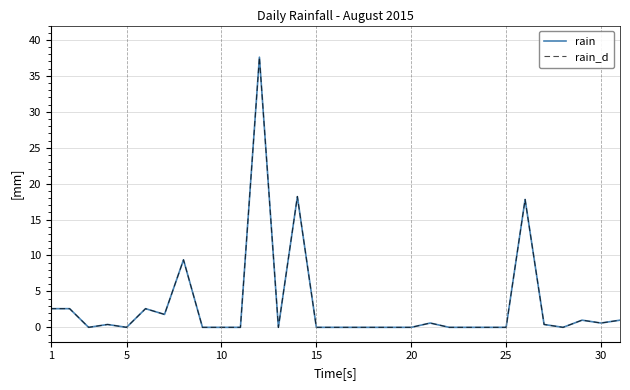

Does the chart have visible grid lines?

Yes